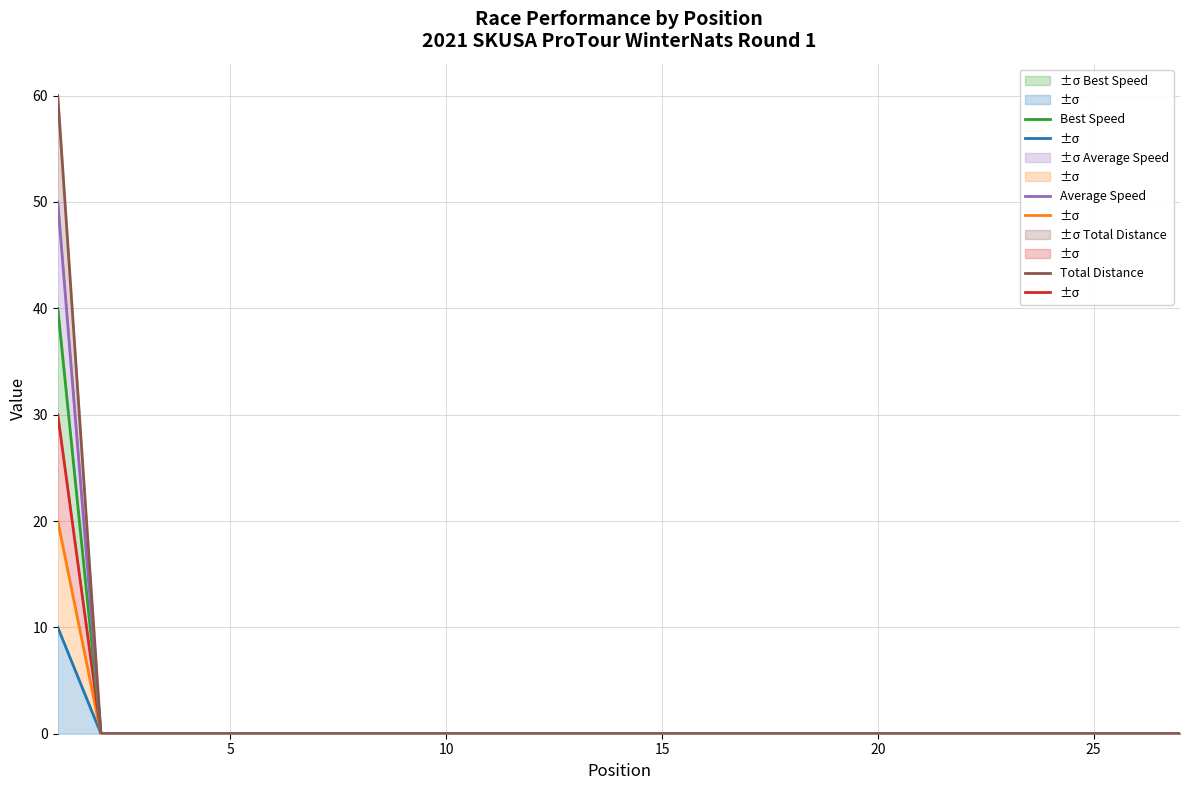

True or false: Best Lap time has a value of 20 at 18.

False